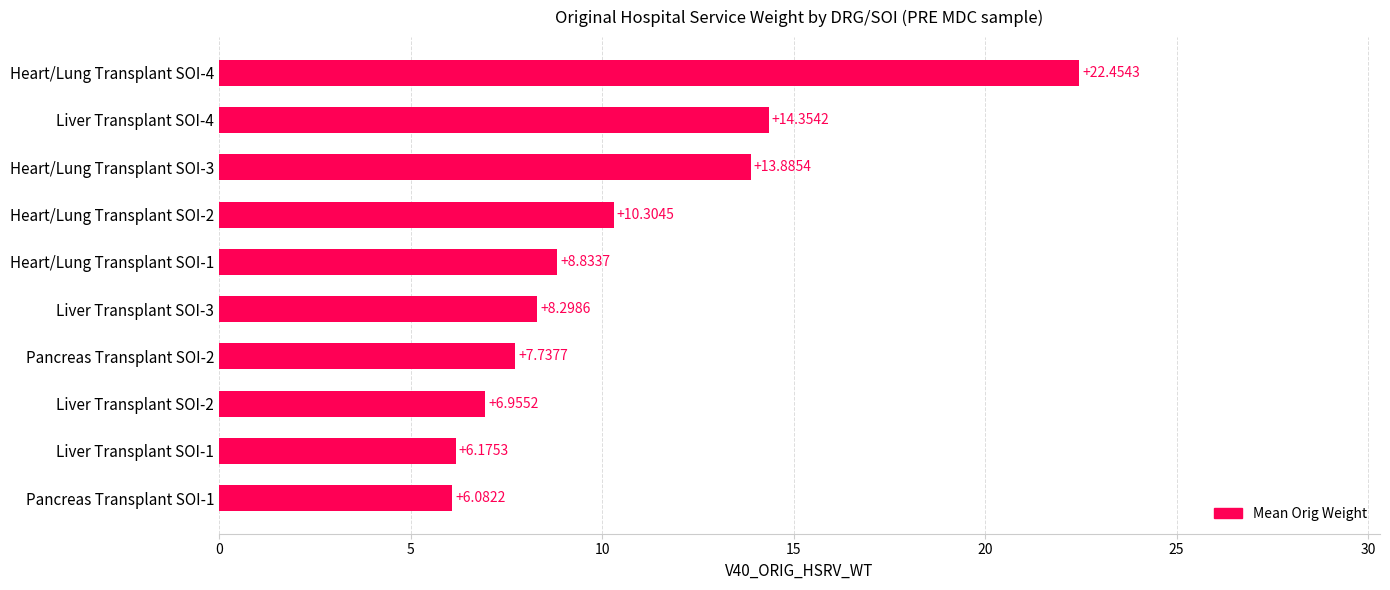

What is the sum of all values?

105.1